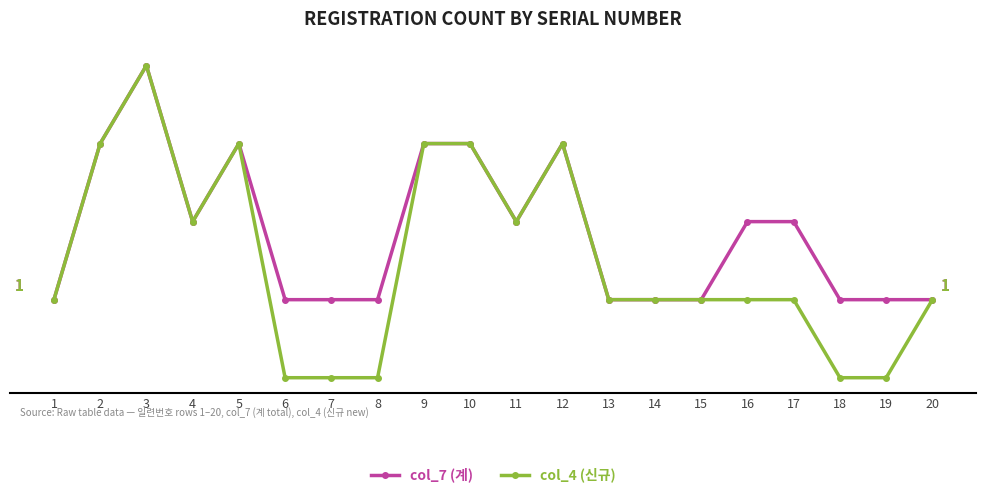

What are all the series names shown in the legend?

col_7 (계), col_4 (신규)